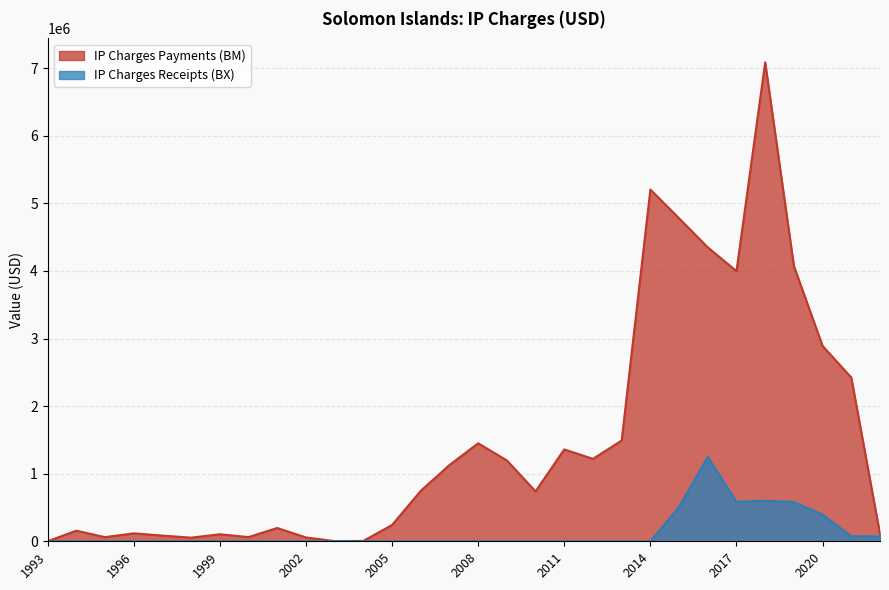

At how many categories does at least one series exceed 311319?

16